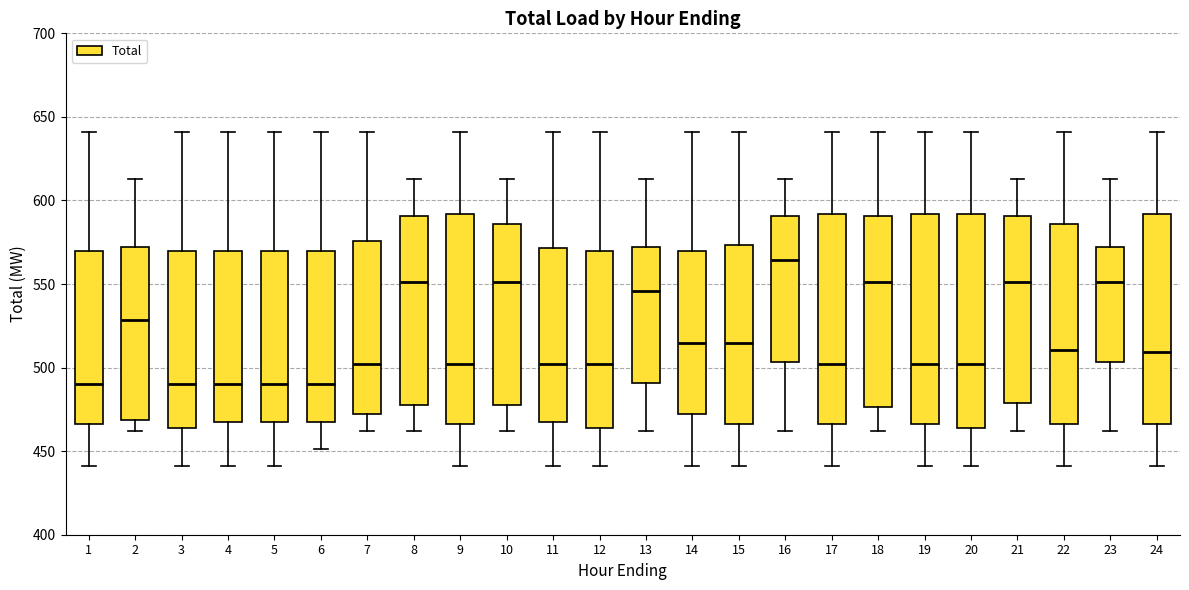

Where does the median line of the box at x = 22 sit on the y-axis? The values are not printed on the chart, so give them approximately, as read against the axis.

510